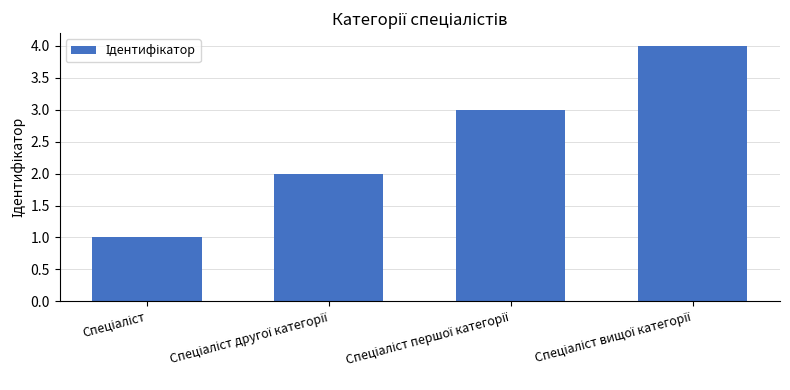

What is the maximum value shown in the chart?

4